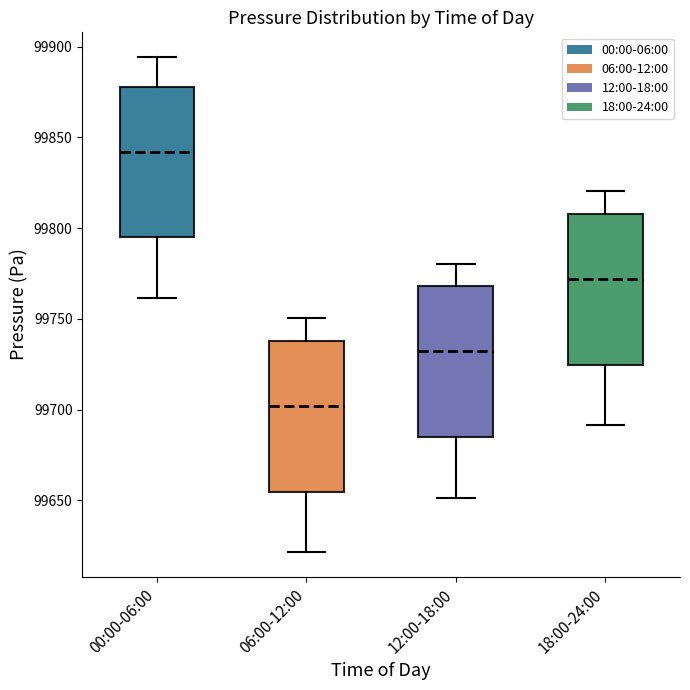

Reading left to right, read every box against the y-axis: the position of its median line, the range the box covers, and the ends of its whiskers. The values are not printed on the chart, so give them approximately, as read against the axis.

00:00-06:00: median 99840, box 99795 to 99880, whiskers 99760 to 99895
06:00-12:00: median 99700, box 99655 to 99740, whiskers 99620 to 99750
12:00-18:00: median 99730, box 99685 to 99770, whiskers 99650 to 99780
18:00-24:00: median 99770, box 99725 to 99810, whiskers 99690 to 99820